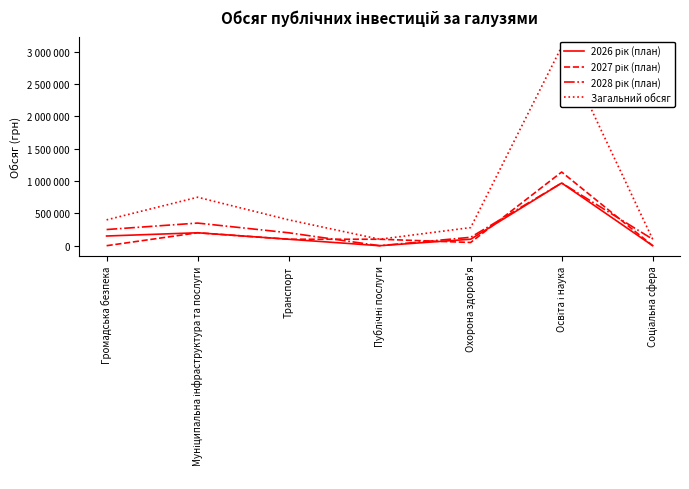

At which category is the sum across all series the highest?

Освіта і наука